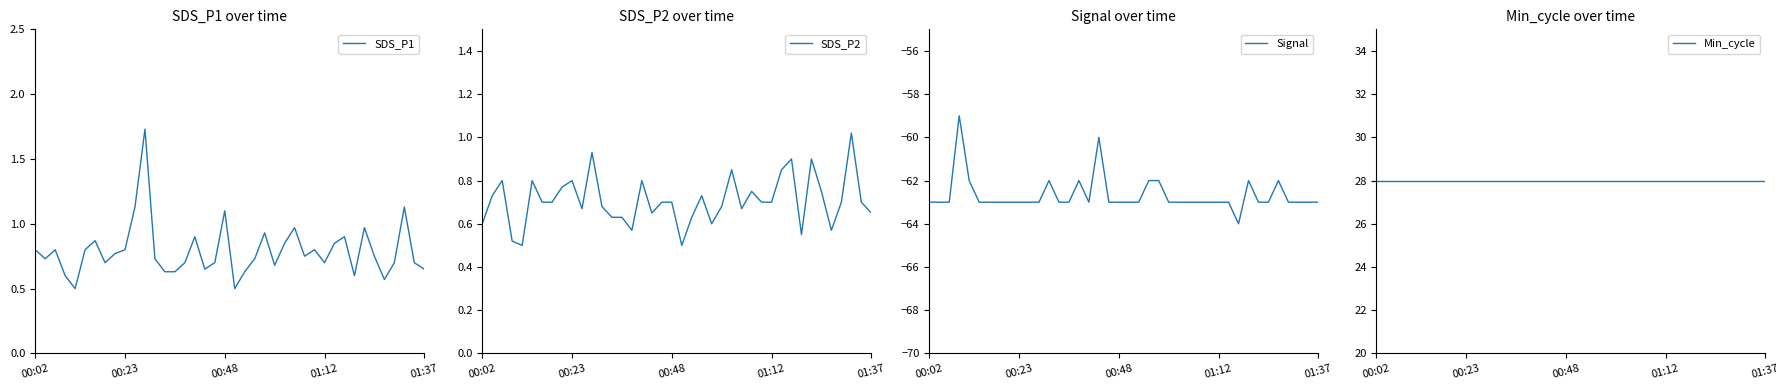

Between 33 and 31, which is larger?

33